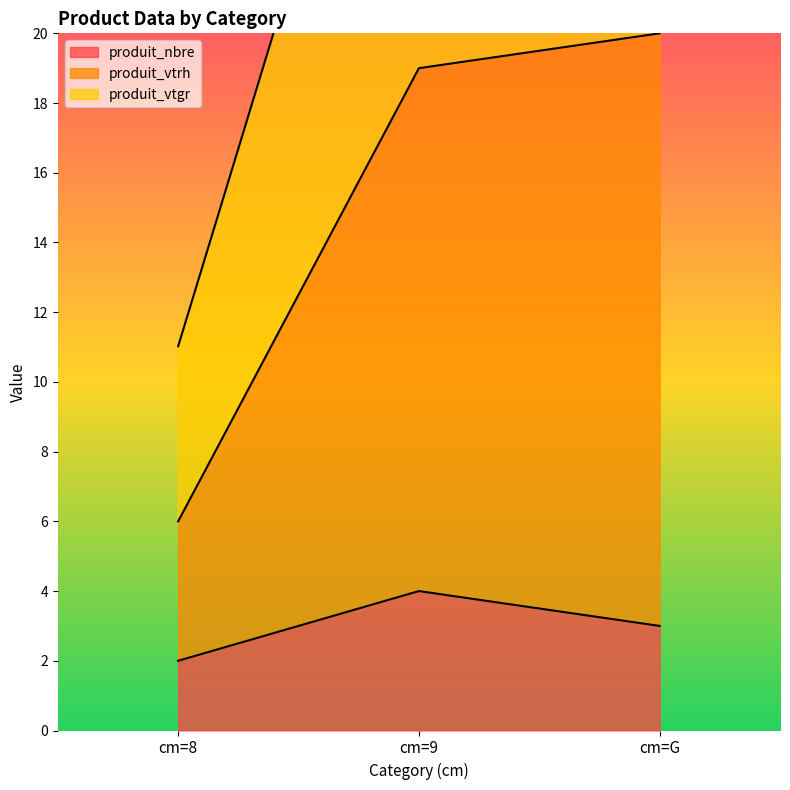

How many data points in produit_vtrh are above 19?

1